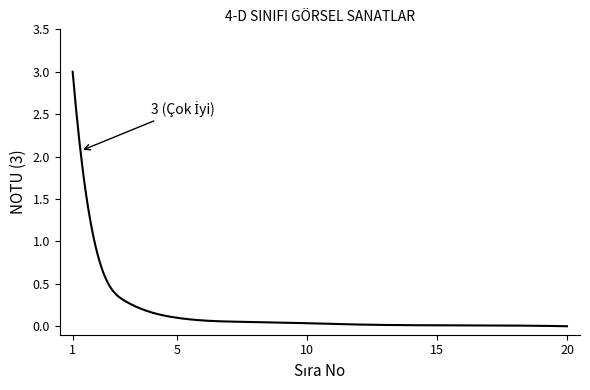

What is the greatest value displayed?

3.0